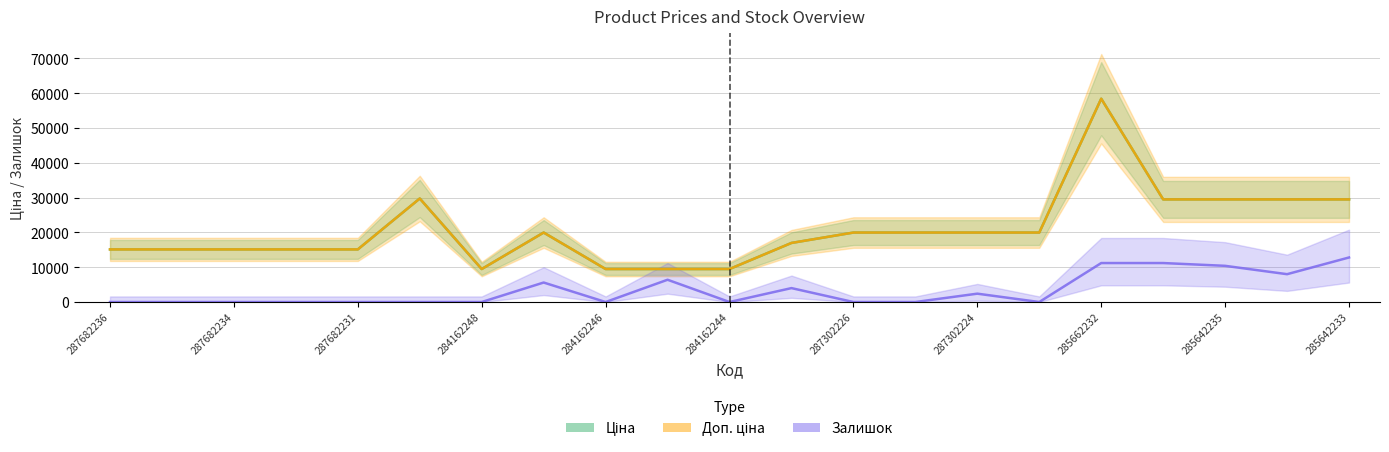

Is it true that Доп. ціна equals 58426.5 at 285662232?

True